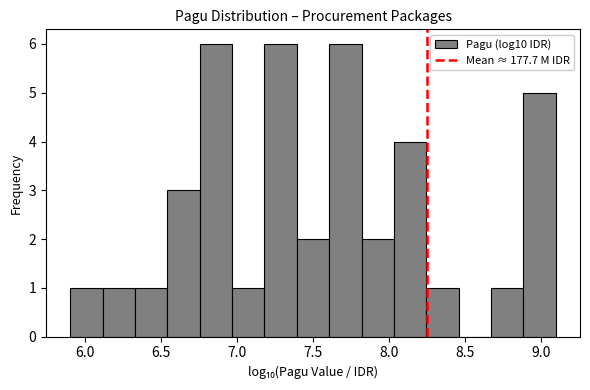

Reading left to right, list every bar in this chart as the range it spans on the x-axis followed by its height. Neither the bar edges nor the heights are printed on the chart, so give them approximately, as read against the axes.

5.90 to 6.10: 1
6.10 to 6.35: 1
6.35 to 6.55: 1
6.55 to 6.75: 3
6.75 to 6.95: 6
6.95 to 7.20: 1
7.20 to 7.40: 6
7.40 to 7.60: 2
7.60 to 7.80: 6
7.80 to 8.05: 2
8.05 to 8.25: 4
8.25 to 8.45: 1
8.45 to 8.65: 0
8.65 to 8.90: 1
8.90 to 9.10: 5